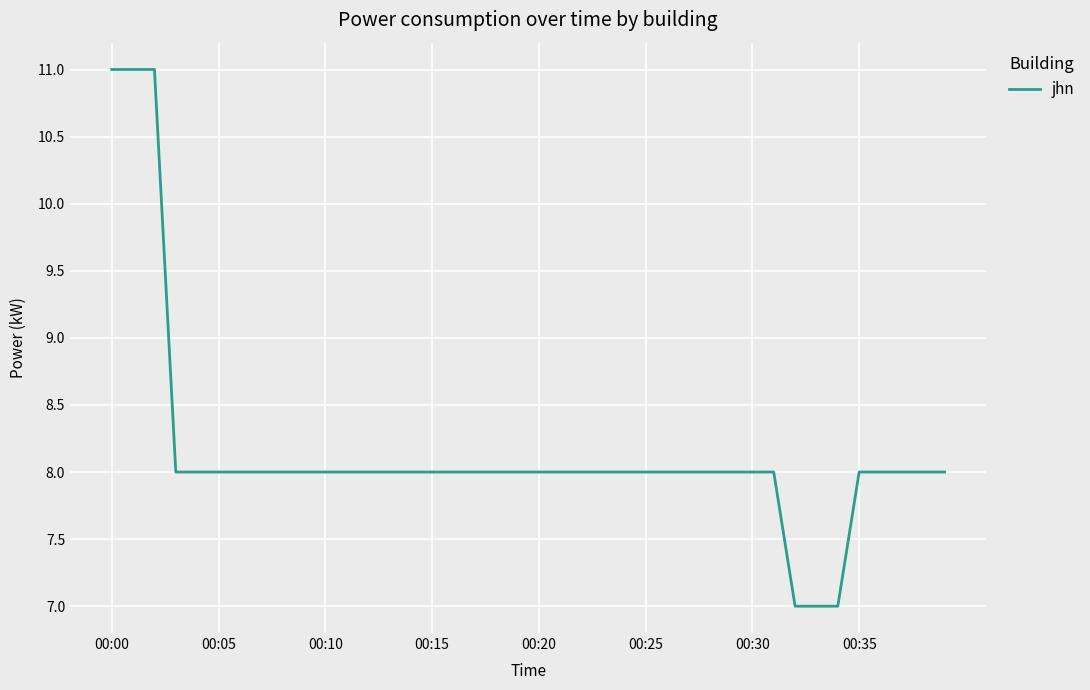

How many series are shown in this chart?

1